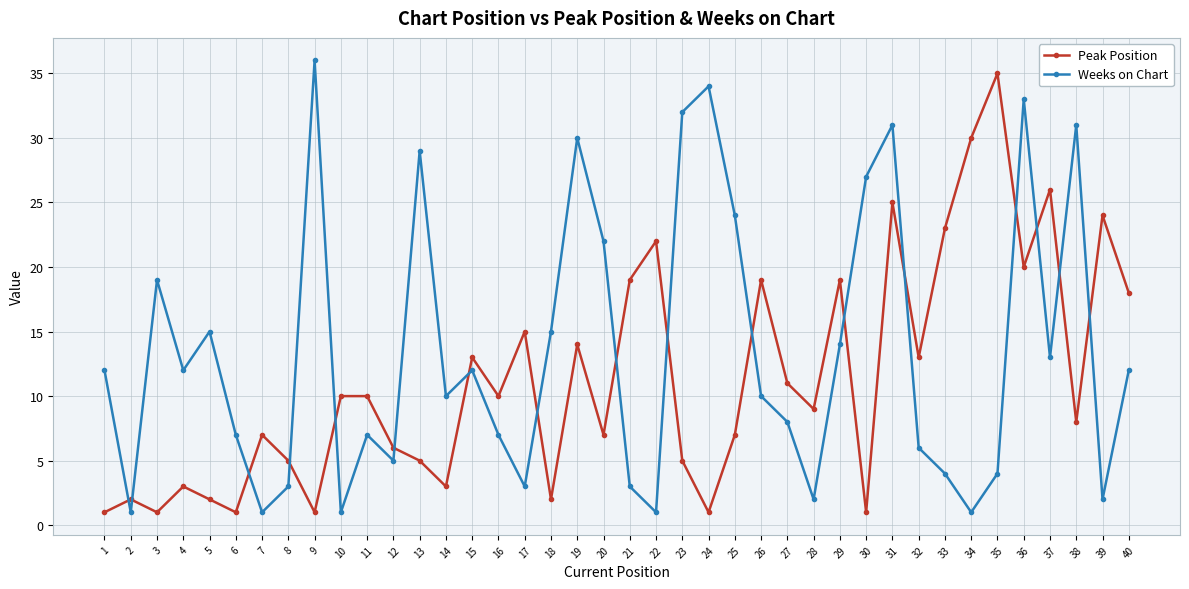

Rank the series at 14 from highest to lowest value.

Weeks on Chart, Peak Position